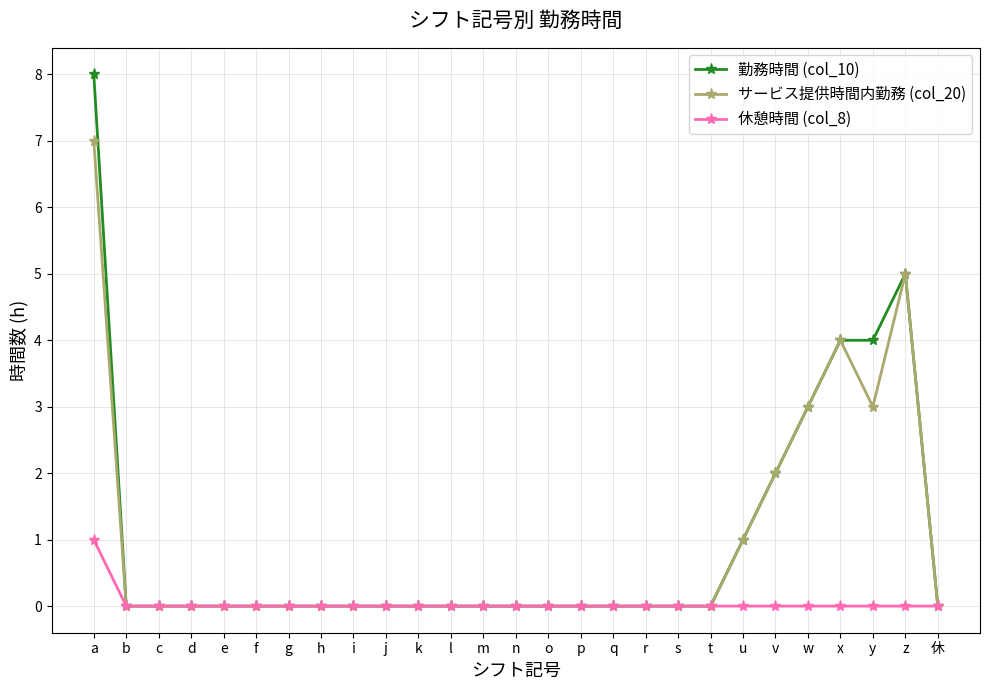

Reading left to right, extract all data points from this chart.

勤務時間 (col_10): a=8	b=0	c=0	d=0	e=0	f=0	g=0	h=0	i=0	j=0	k=0	l=0	m=0	n=0	o=0	p=0	q=0	r=0	s=0	t=0	u=1	v=2	w=3	x=4	y=4	z=5	休=0
サービス提供時間内勤務 (col_20): a=7	b=0	c=0	d=0	e=0	f=0	g=0	h=0	i=0	j=0	k=0	l=0	m=0	n=0	o=0	p=0	q=0	r=0	s=0	t=0	u=1	v=2	w=3	x=4	y=3	z=5	休=0
休憩時間 (col_8): a=1	b=0	c=0	d=0	e=0	f=0	g=0	h=0	i=0	j=0	k=0	l=0	m=0	n=0	o=0	p=0	q=0	r=0	s=0	t=0	u=0	v=0	w=0	x=0	y=0	z=0	休=0